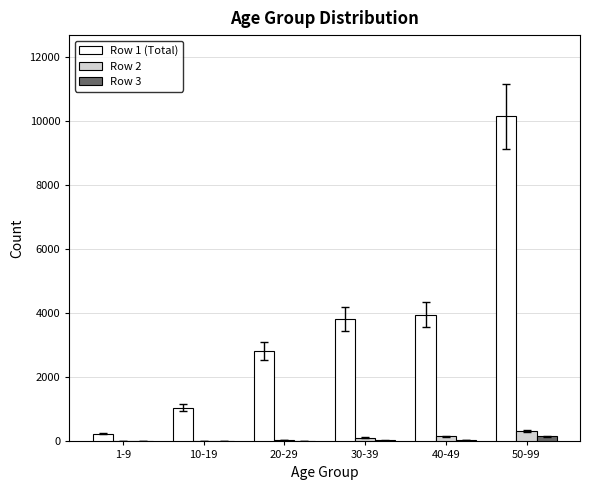

Which series changed the most between 1-9 and 30-39?

Row 1 (Total)